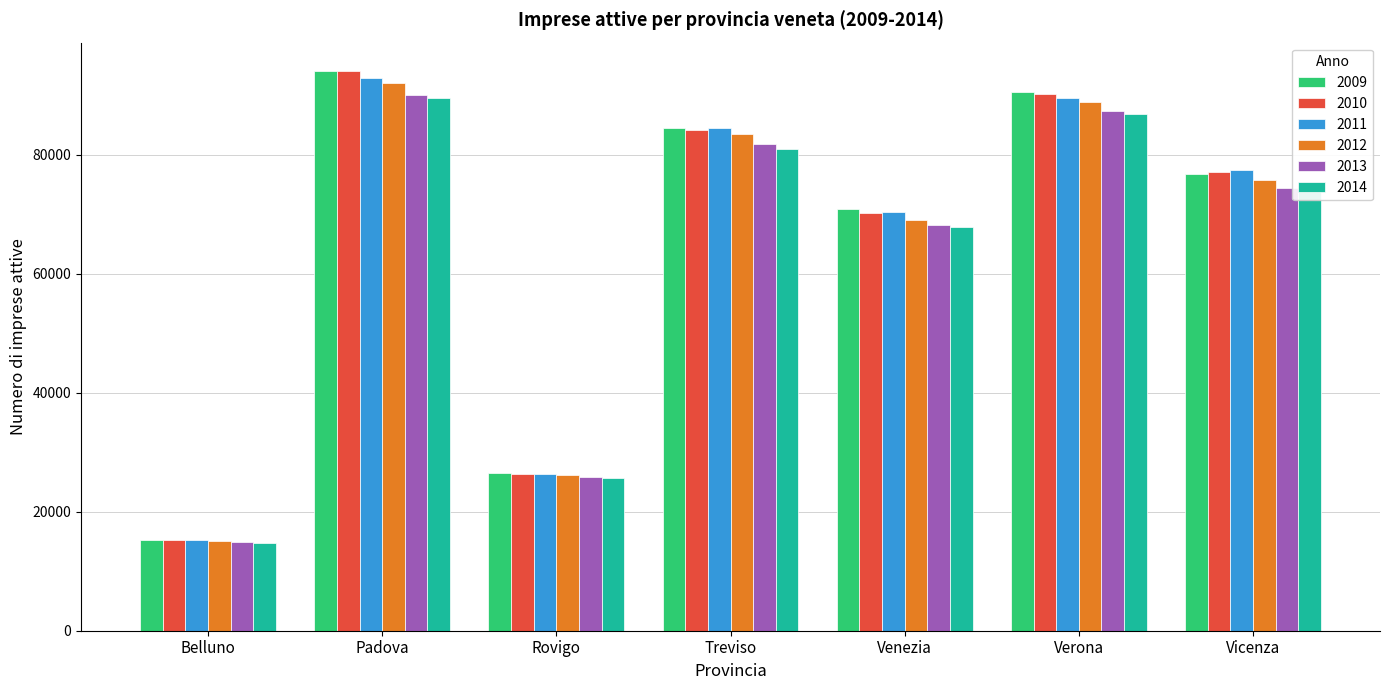

What is the difference between the maximum and minimum values in the 2013 series?

75067